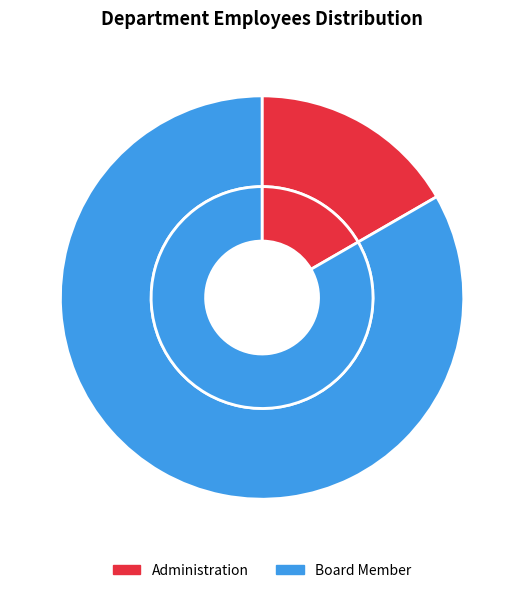

To the nearest percent, what is the difference between the Board Member and Administration slice percentages?

67%